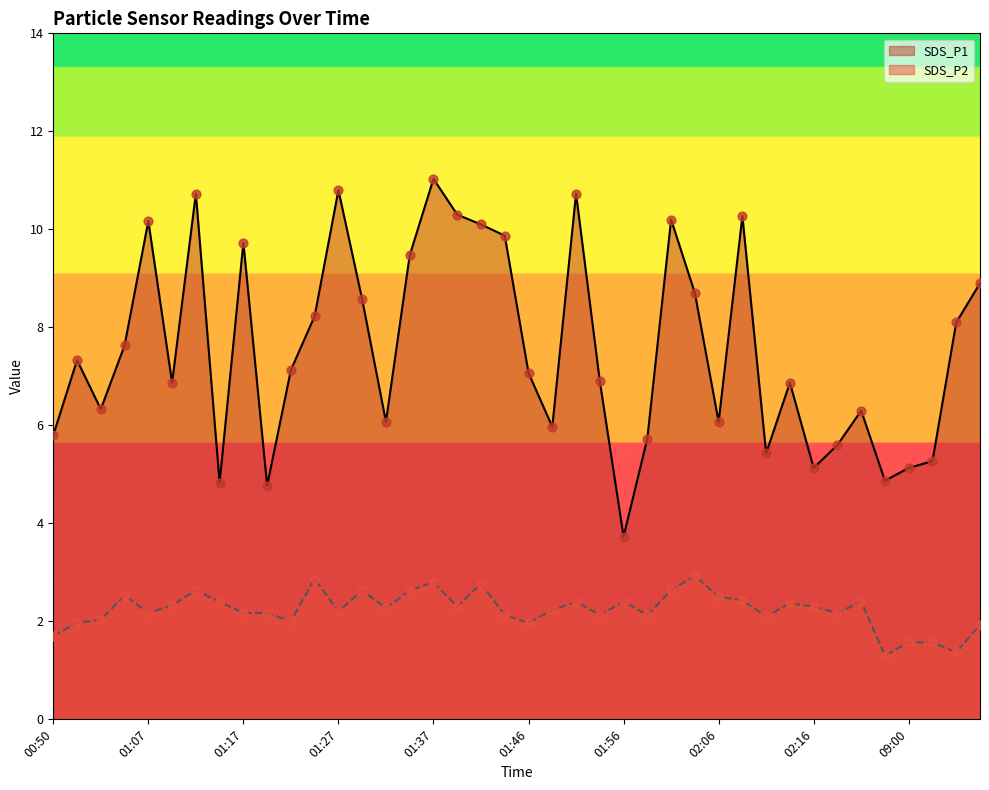

What is the total value across all series at 01:12?

13.4